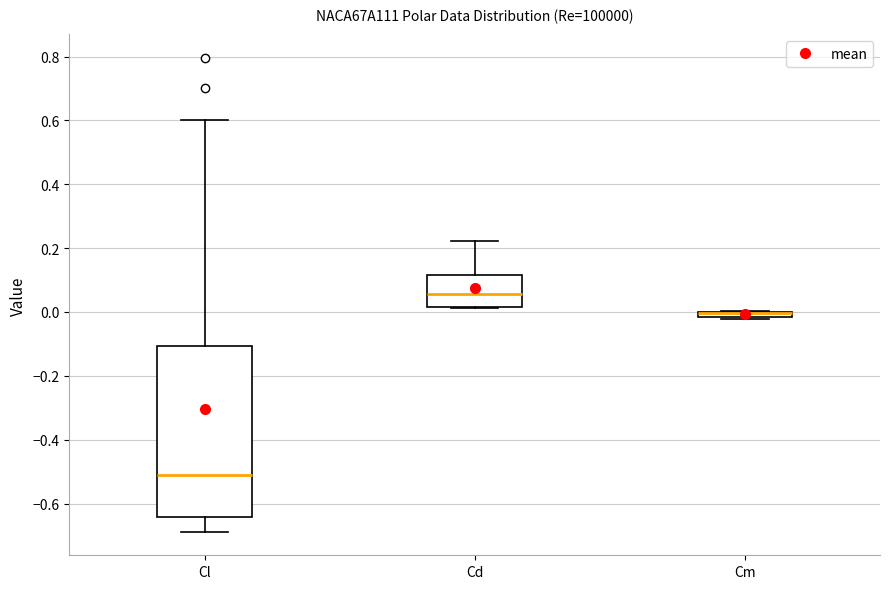

Comparing the boxes themselves (not the whiskers), which one is the tallest?

Cl